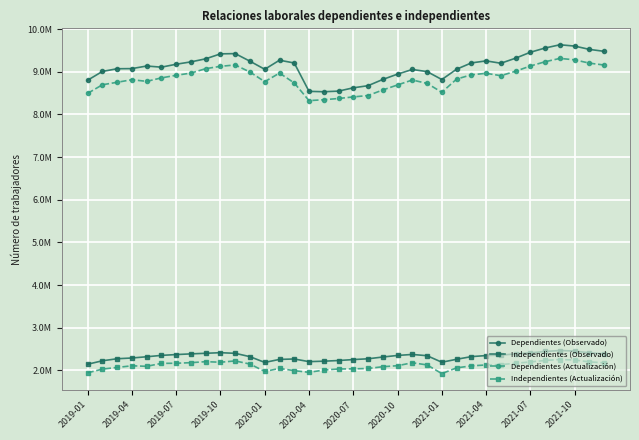

Does the chart have visible grid lines?

Yes